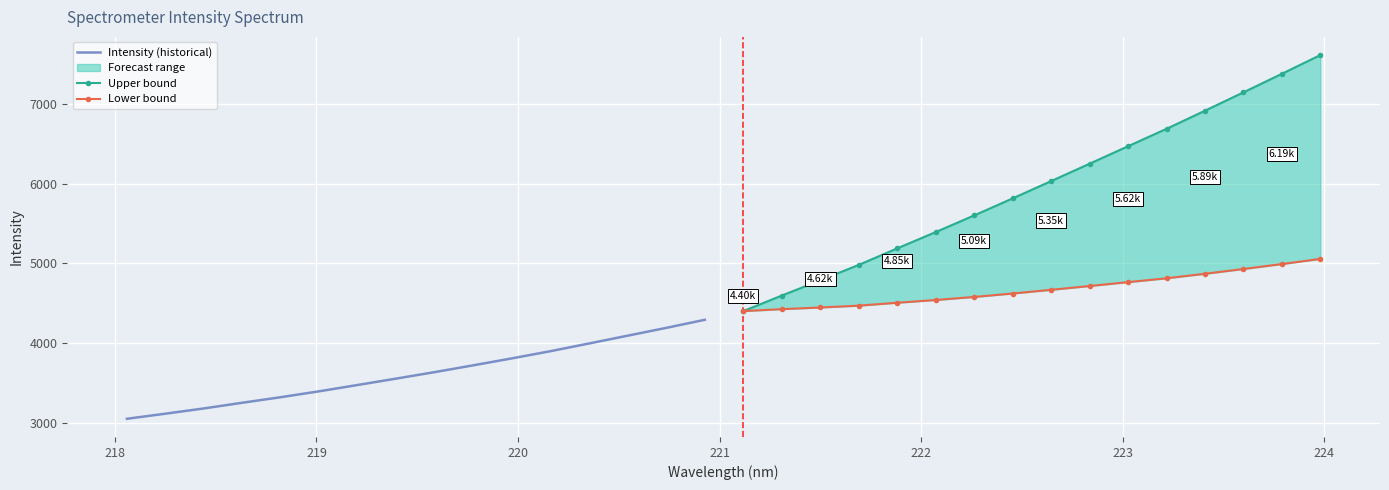

What is the smallest value displayed?

3047.2